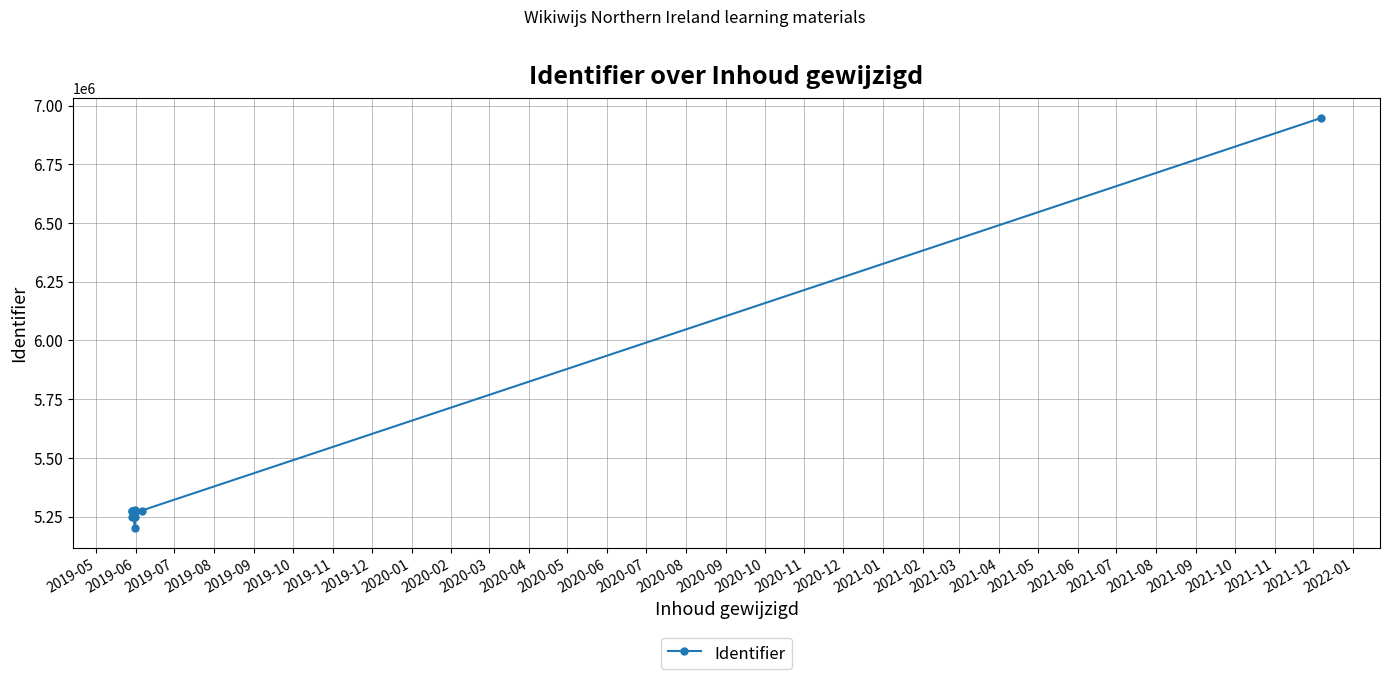

How many data points are above 5275016?

7